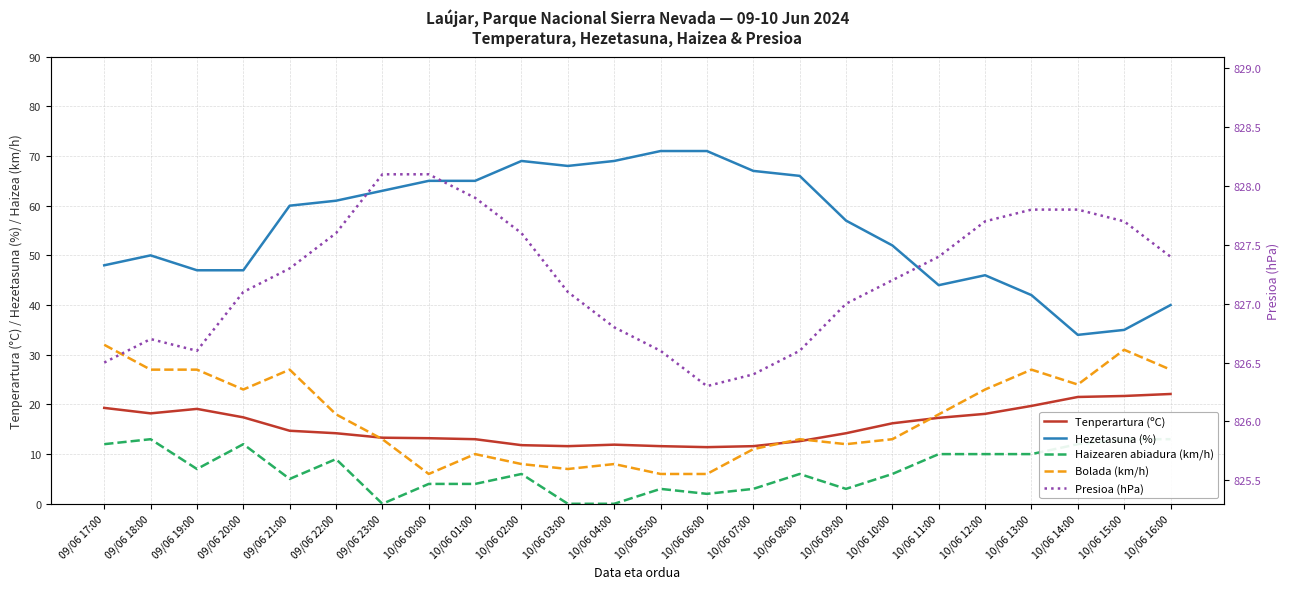

At which category is the sum across all series the highest?

09/06 17:00